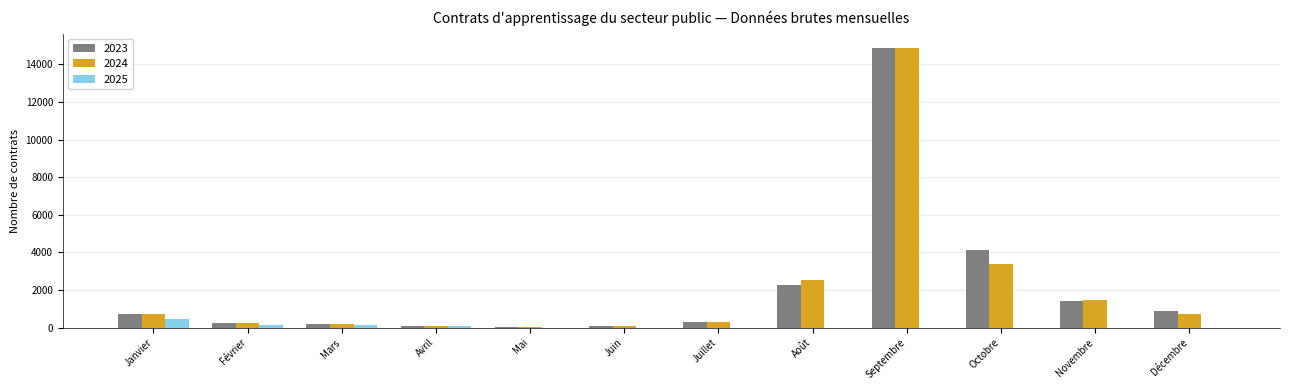

What is the sum of all 2023 values?

25273